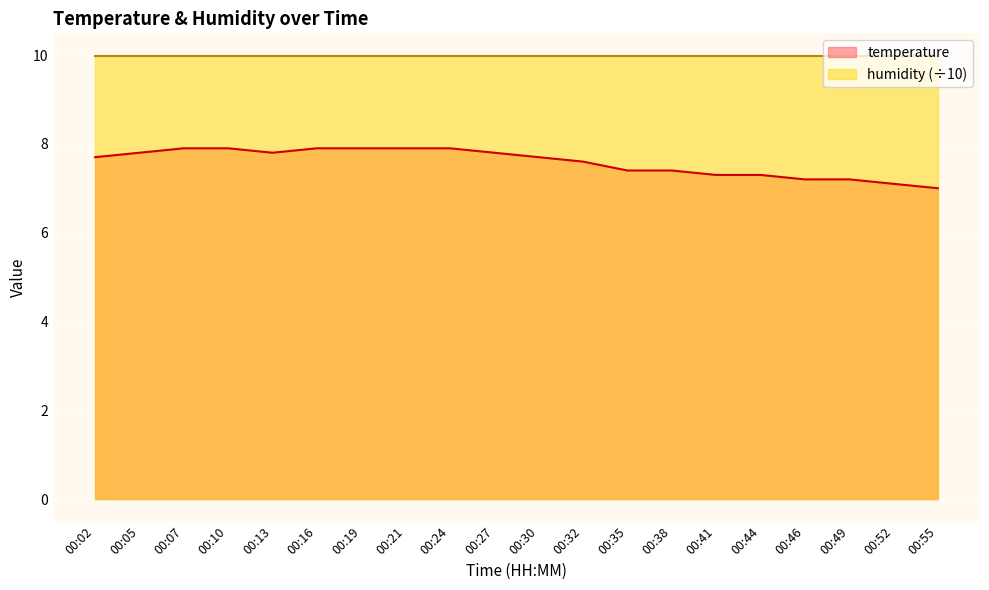

What is the value of the 4th point from the left?

7.9